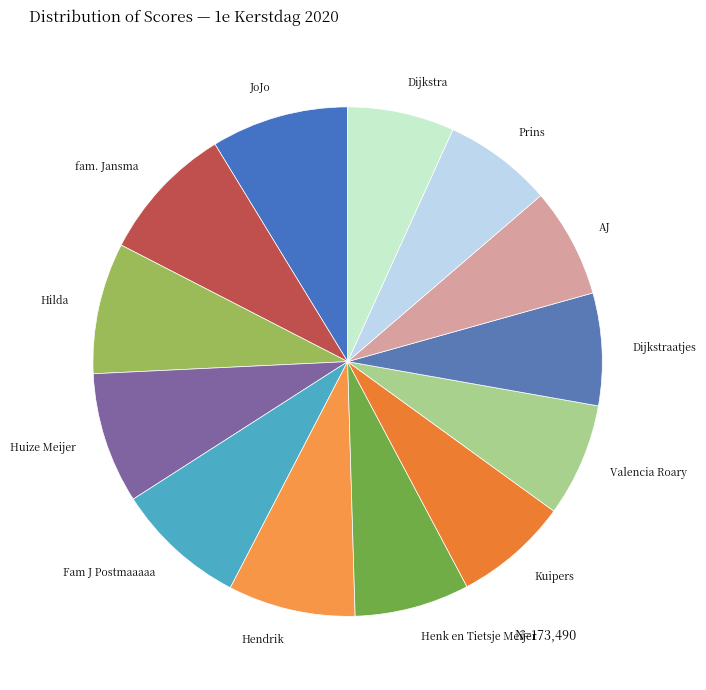

How many segments does this pie chart have?

13